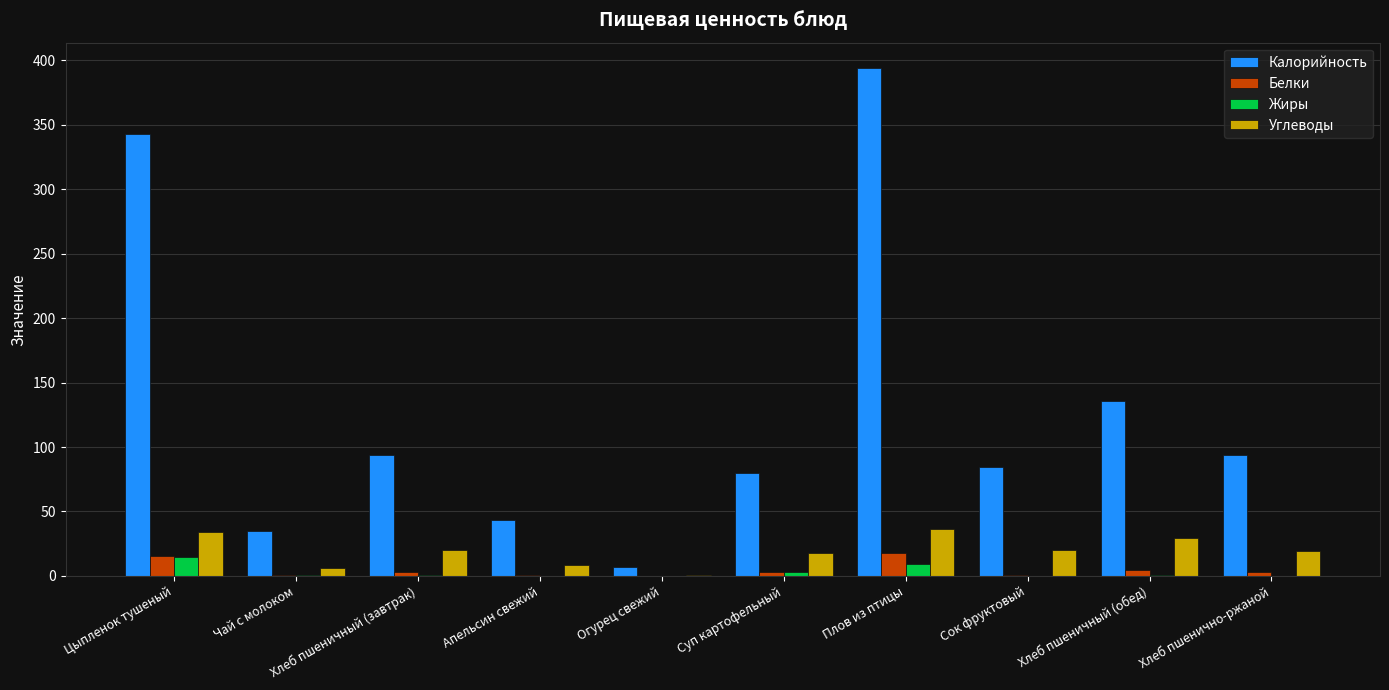

At which label does Углеводы first exceed 19?

Цыпленок тушеный